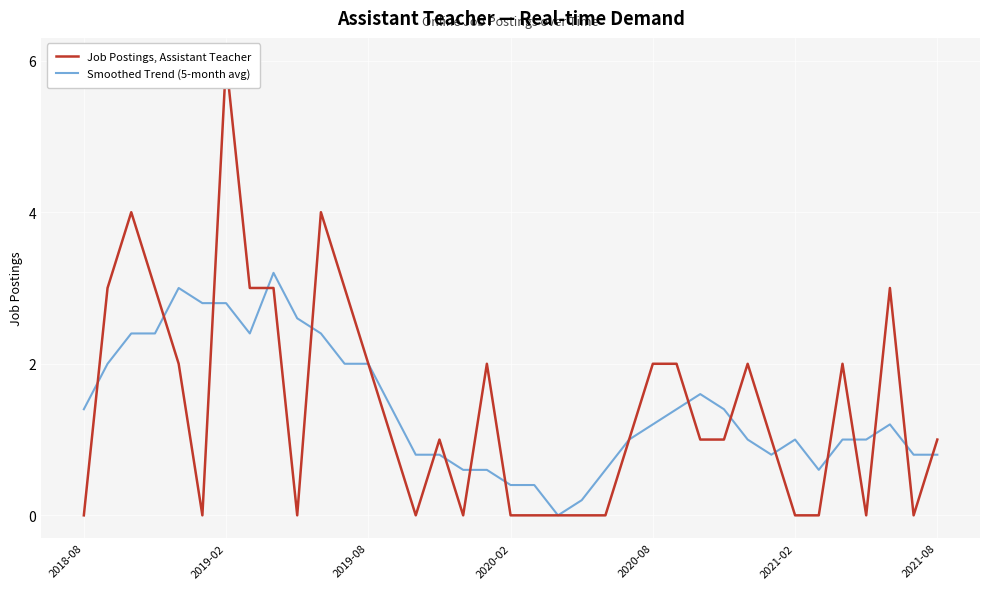

What is the maximum value for Smoothed Trend (5-month avg)?

3.2